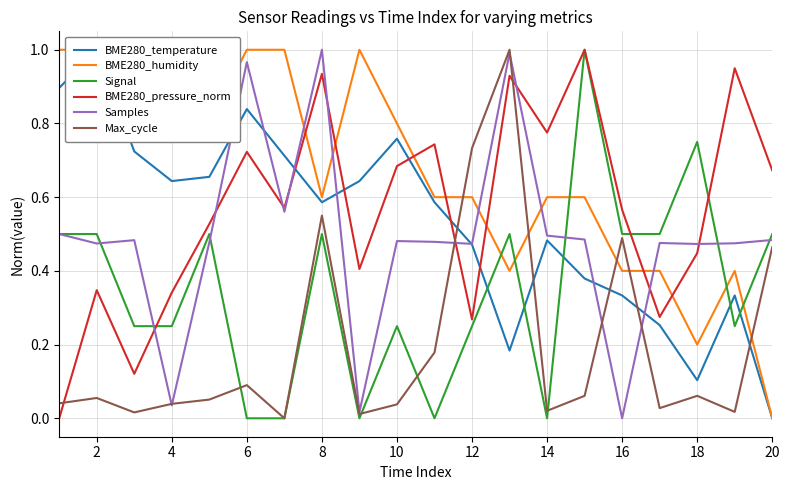

In Signal, how many points are lower than both neighbors (excluding endpoints)?

4